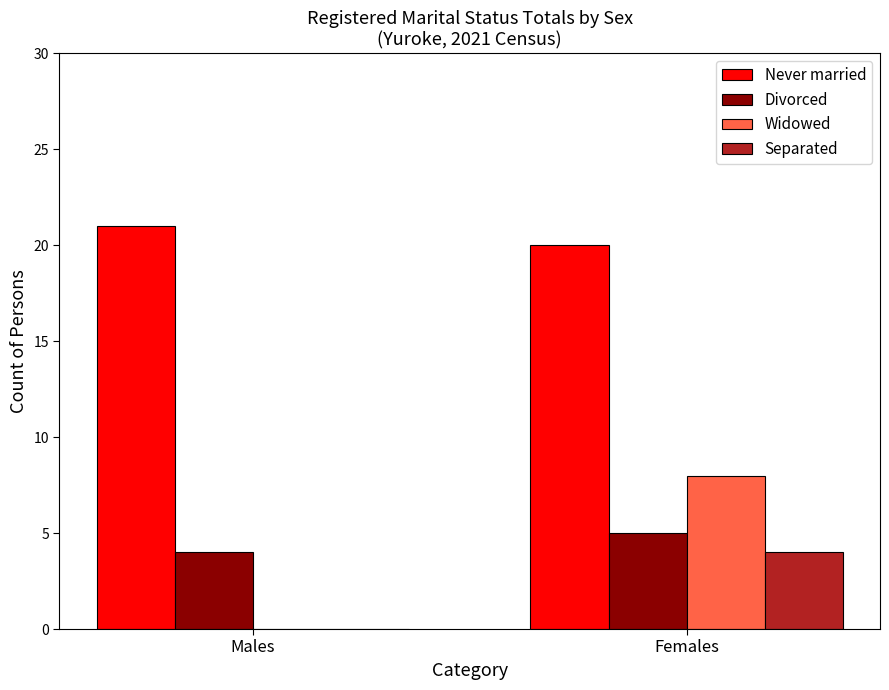

Between Males and Females, which series saw the biggest shift?

Widowed